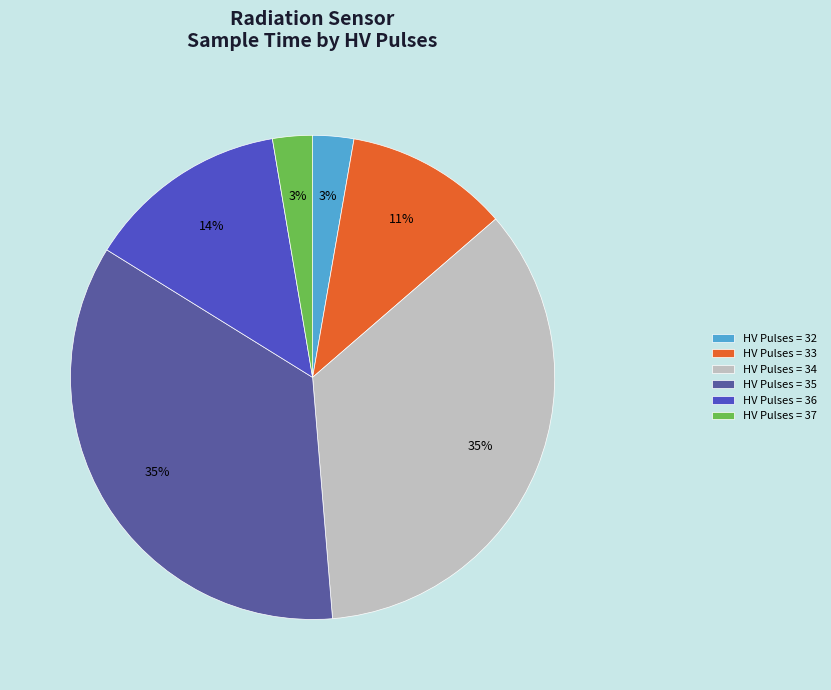

The HV Pulses = 34 slice represents 35% of the pie. True or false?

True